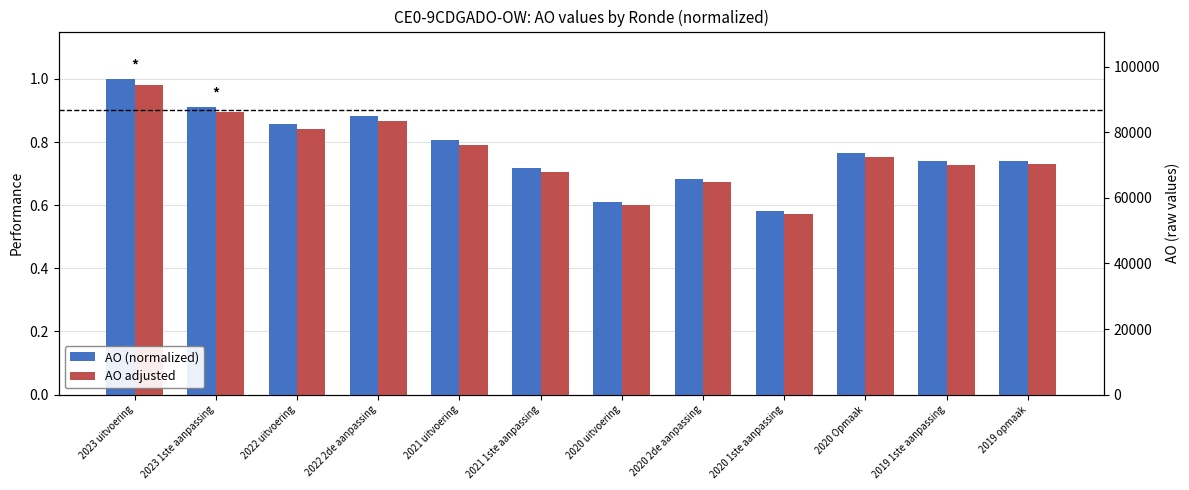

What are all the series names shown in the legend?

AO (normalized), AO adjusted